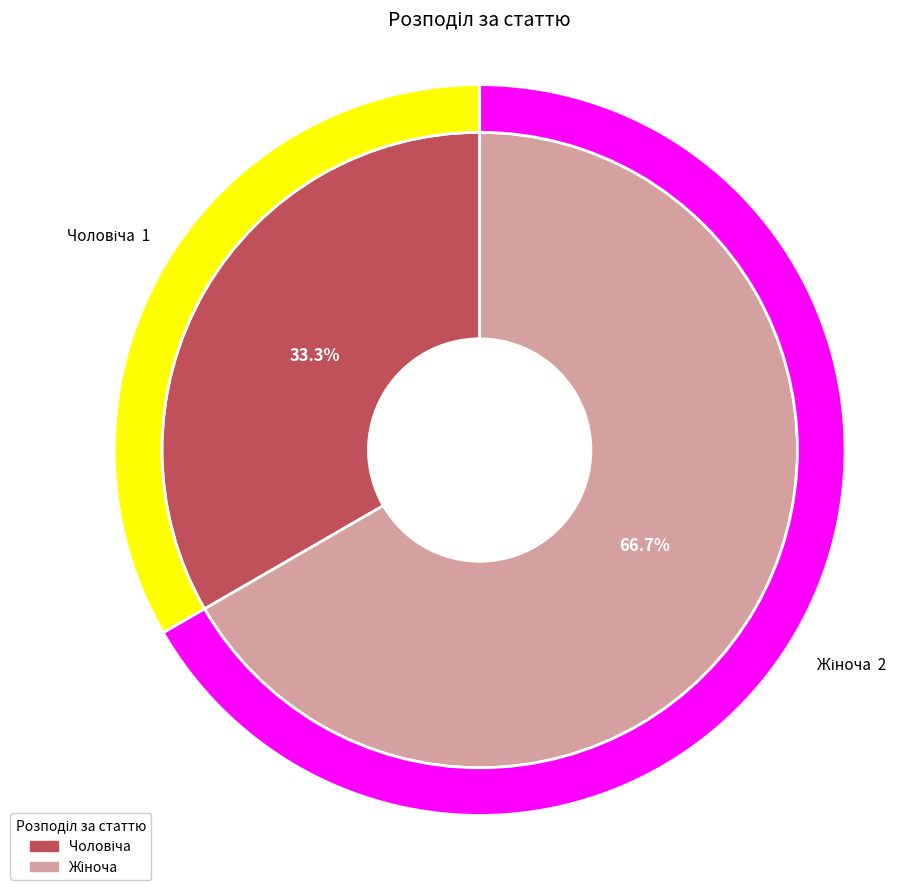

Which slice is the largest?

Жіноча